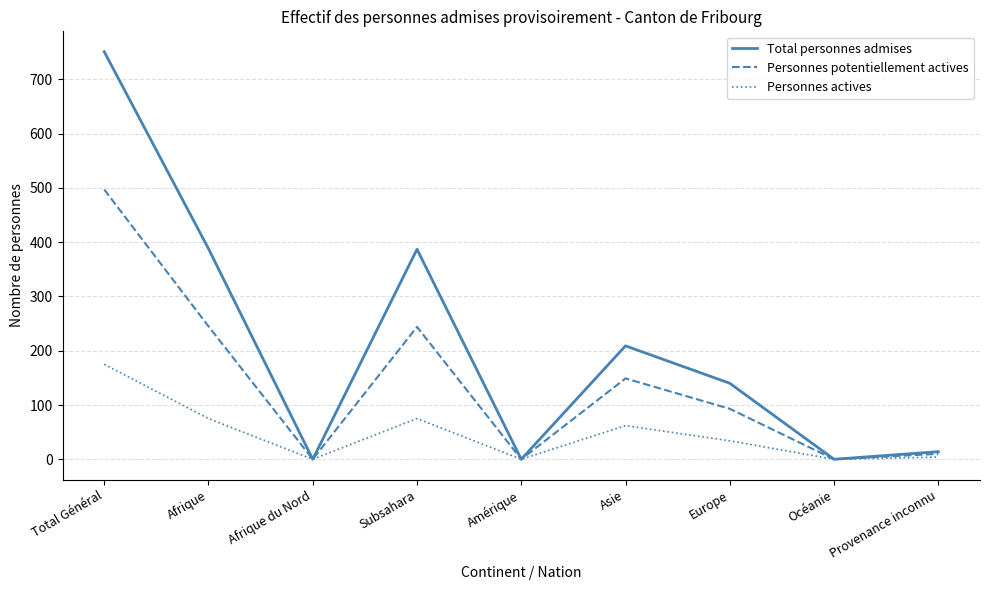

Where is Total personnes admises nearest to the value 375?

Subsahara